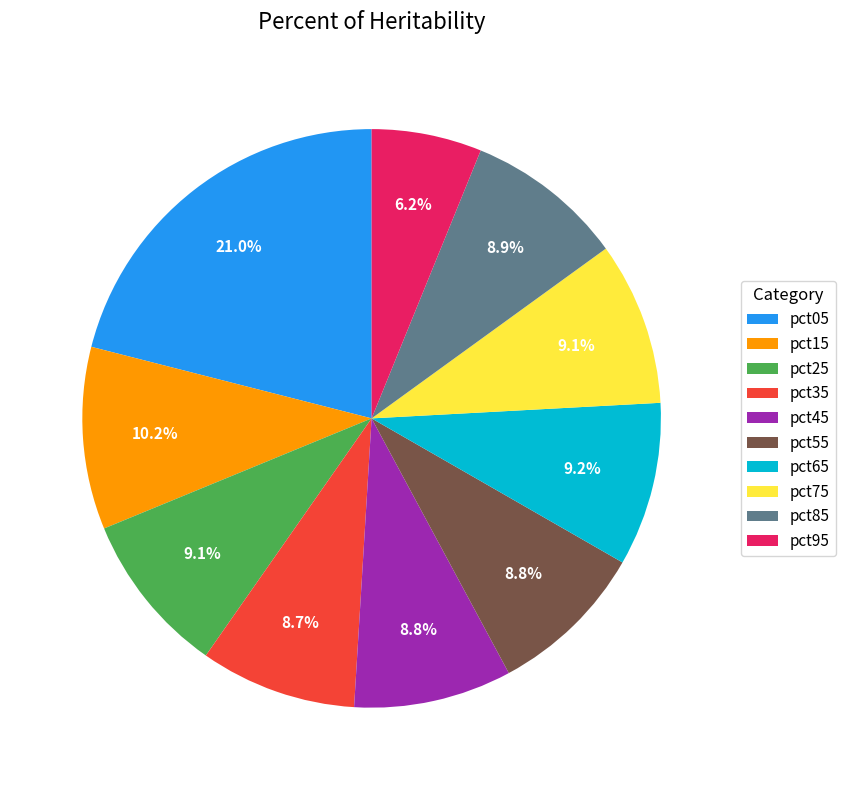

Does pct25 represent more than half of the total?

No